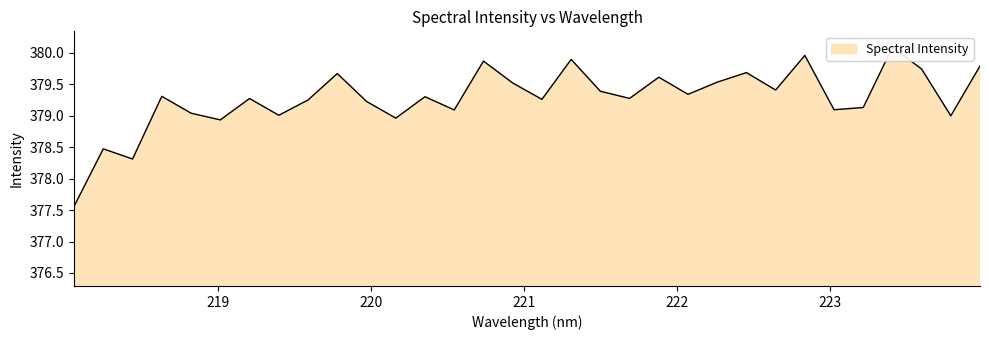

What position from the left is 223.5987?

30